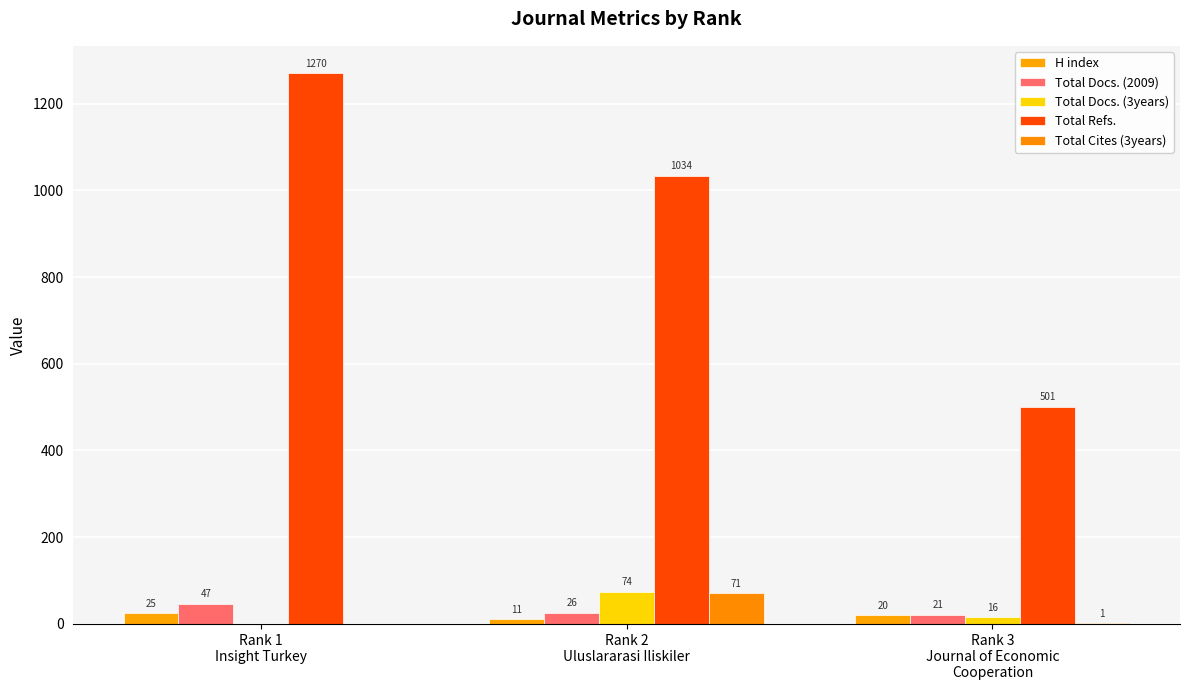

What is the difference between the Total Refs. values at Rank 3
Journal of Economic
Cooperation and Rank 2
Uluslararasi Iliskiler?

533